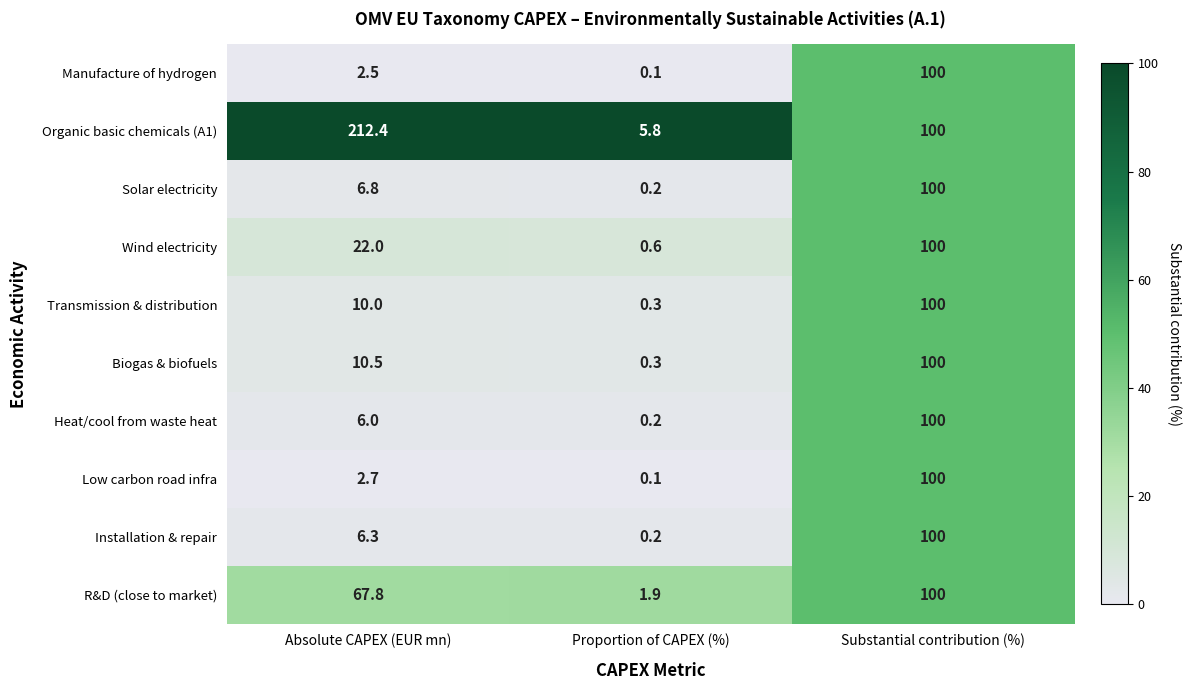

How many data points does each series have?

3